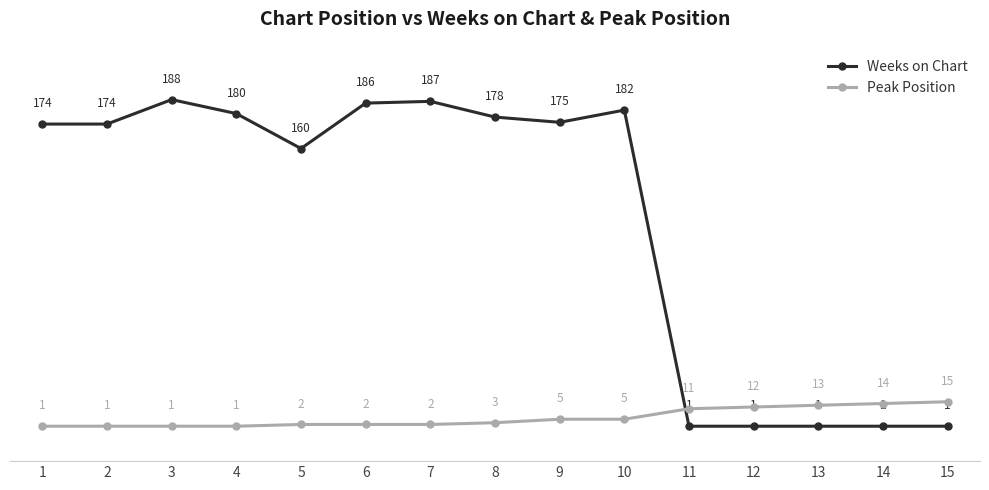

How many times do Weeks on Chart and Peak Position cross each other?

1